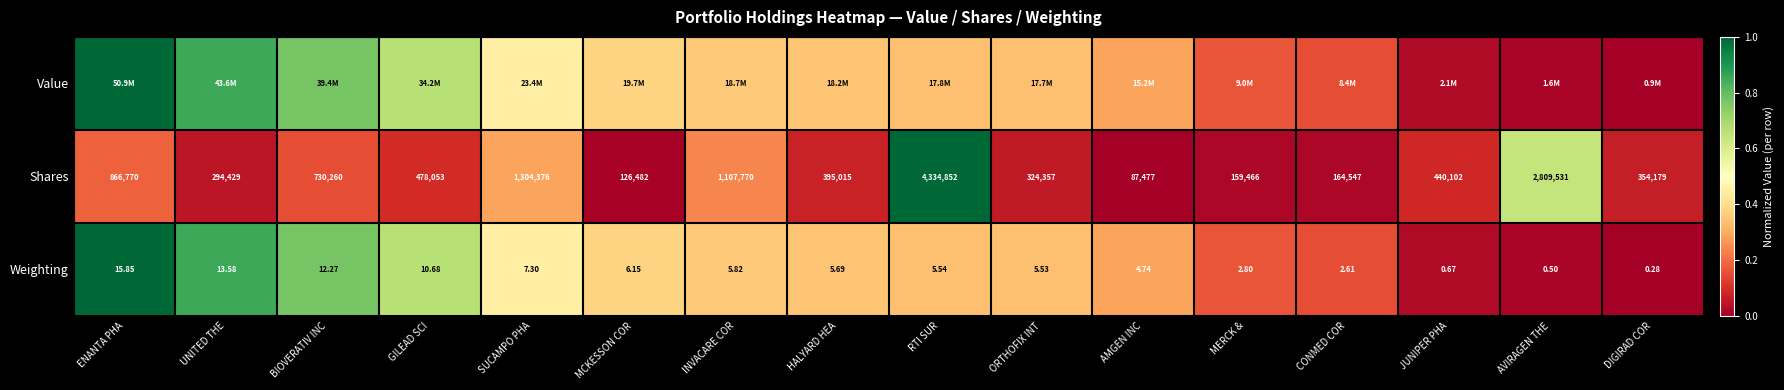

The Shares series shows 0.0 at ORTHOFIX INT. True or false?

False